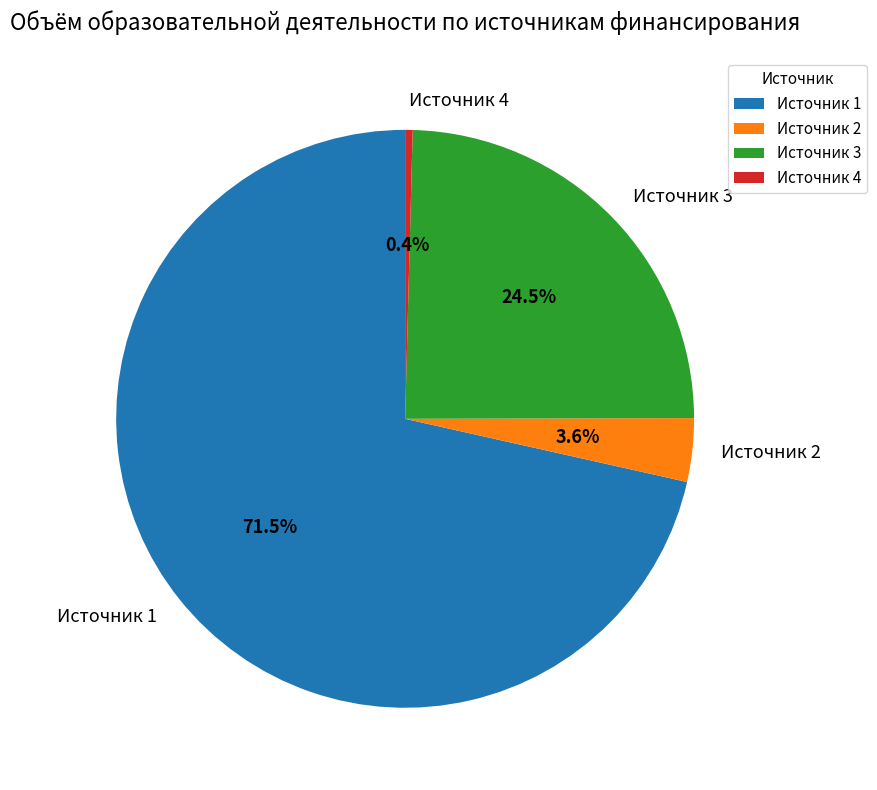

Do Источник 2 and Источник 1 together represent more than half of the pie?

Yes